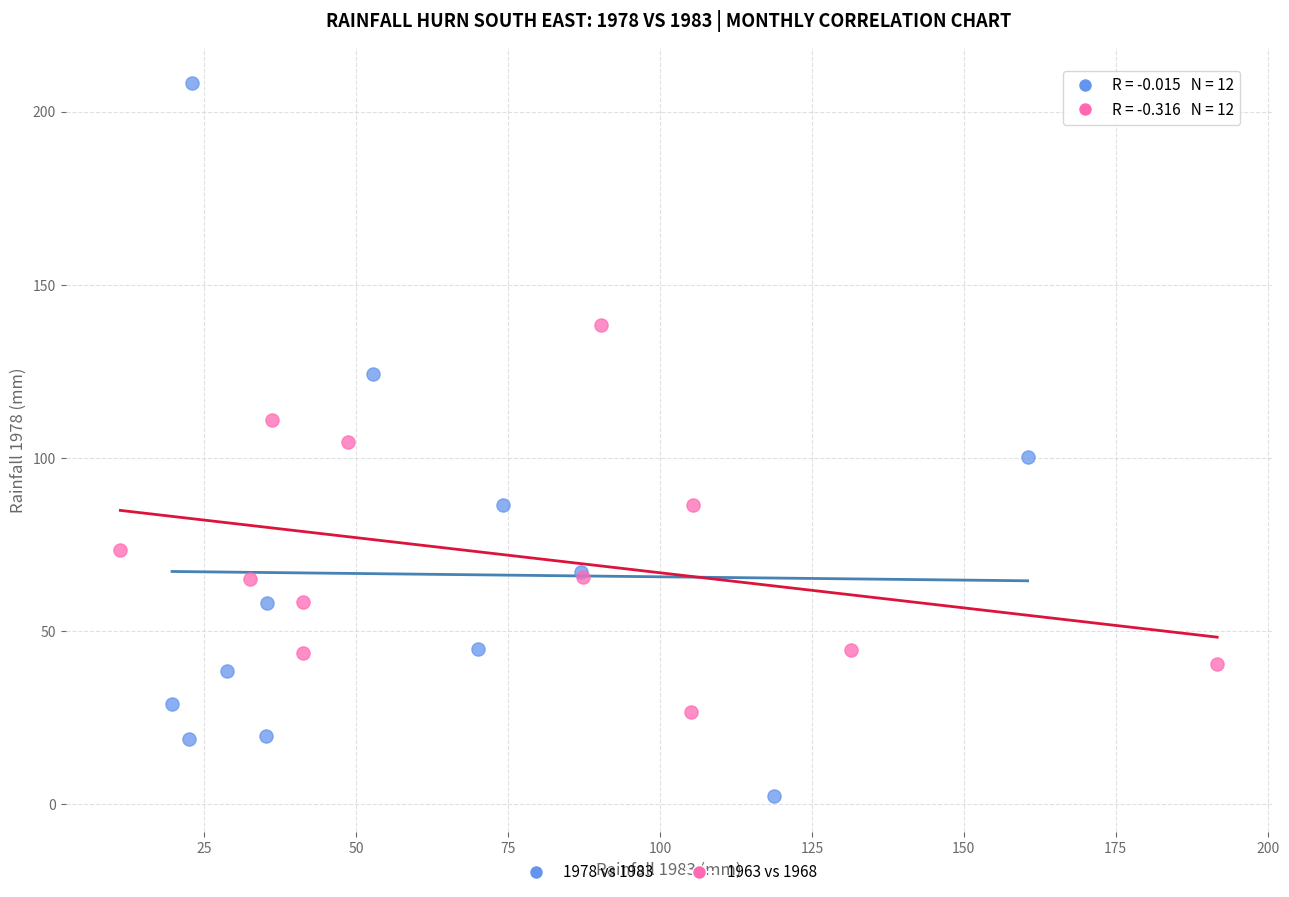

Which series has the widest spread of Y values?

1978 vs 1983